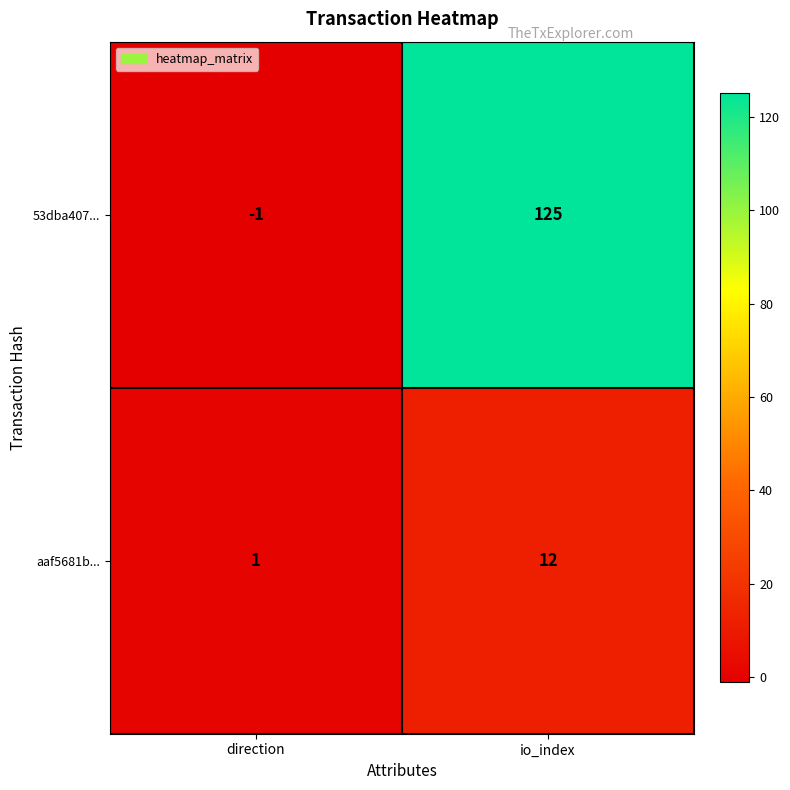

What is the difference between the highest and lowest values at direction?

2